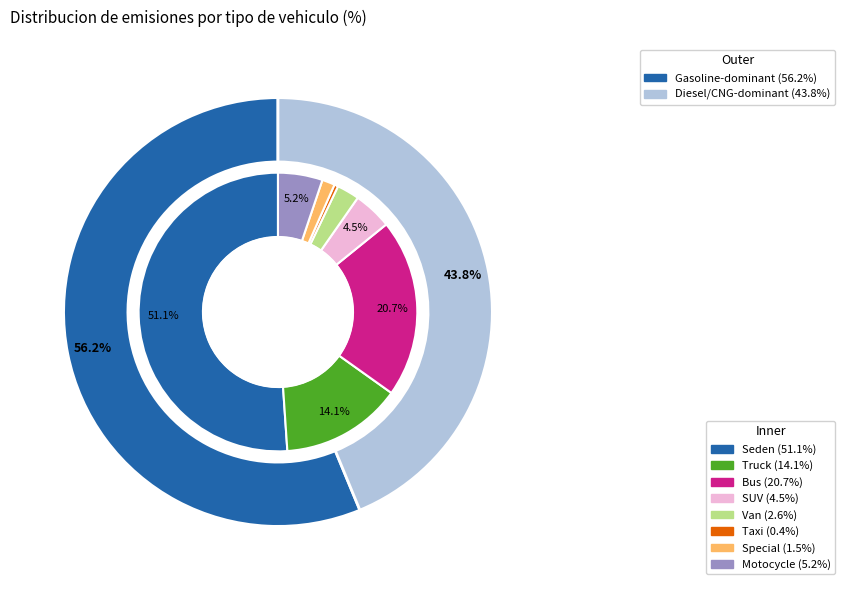

Which category accounts for the majority?

Seden